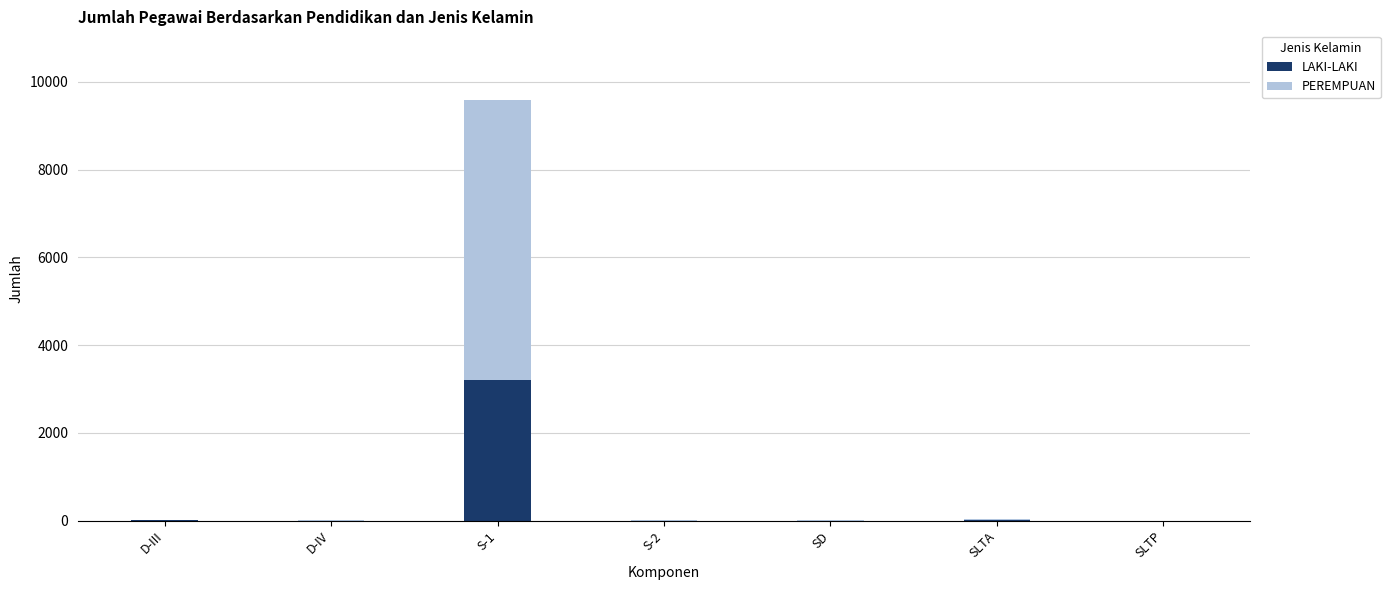

At which category is the sum across all series the highest?

S-1